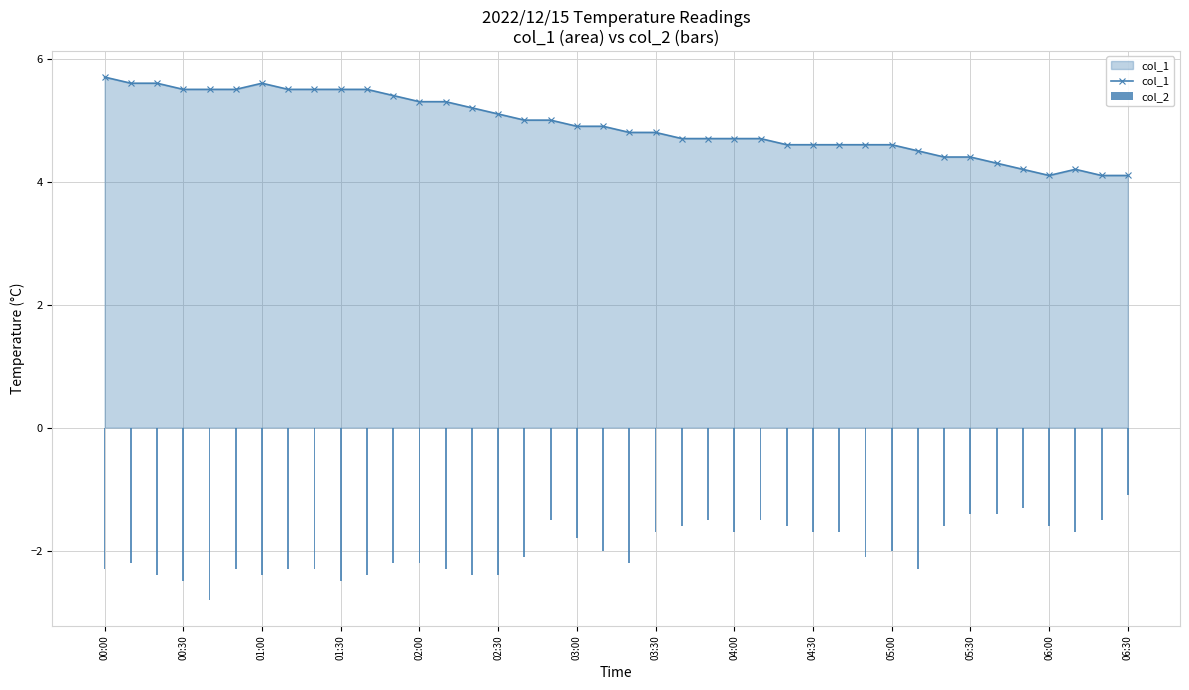

What is the maximum value for col_1?

5.7